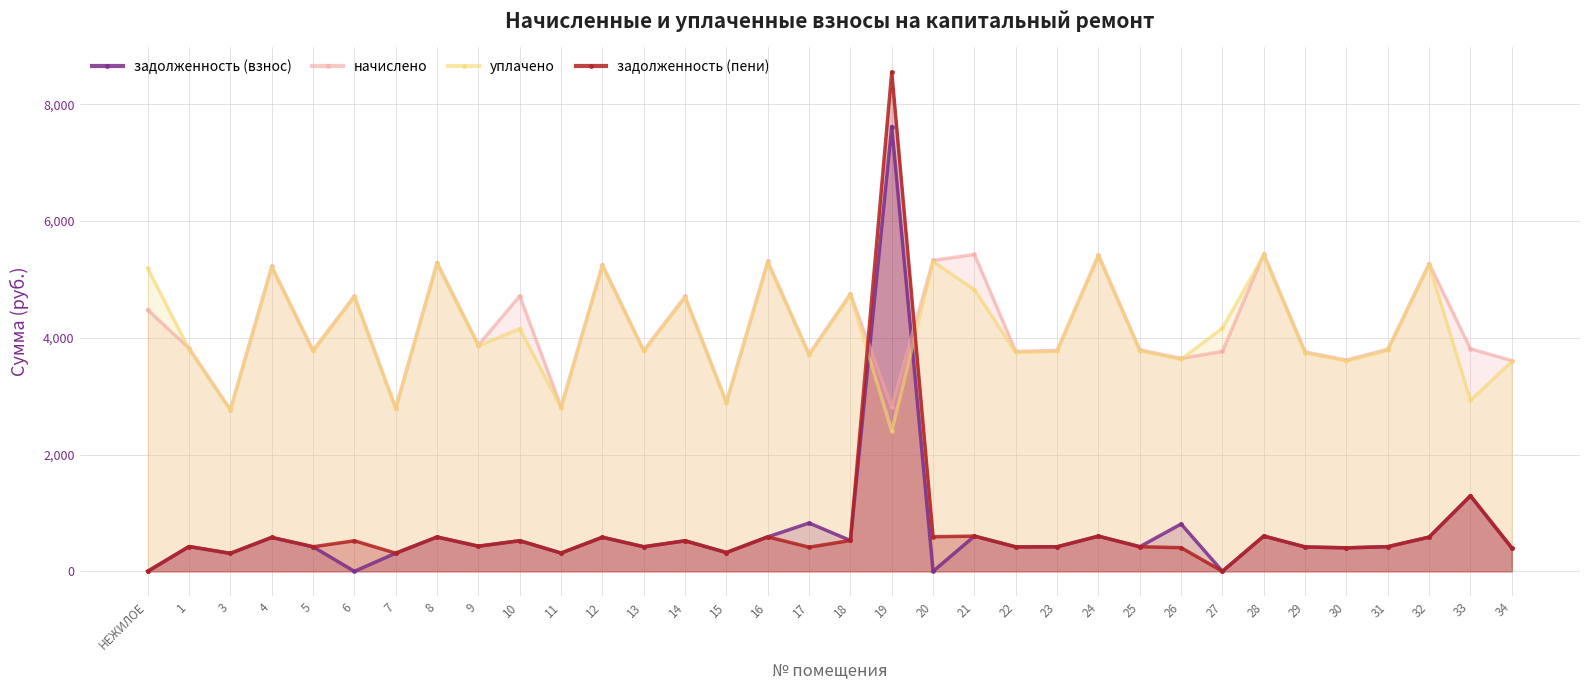

At which category is the sum across all series the highest?

19